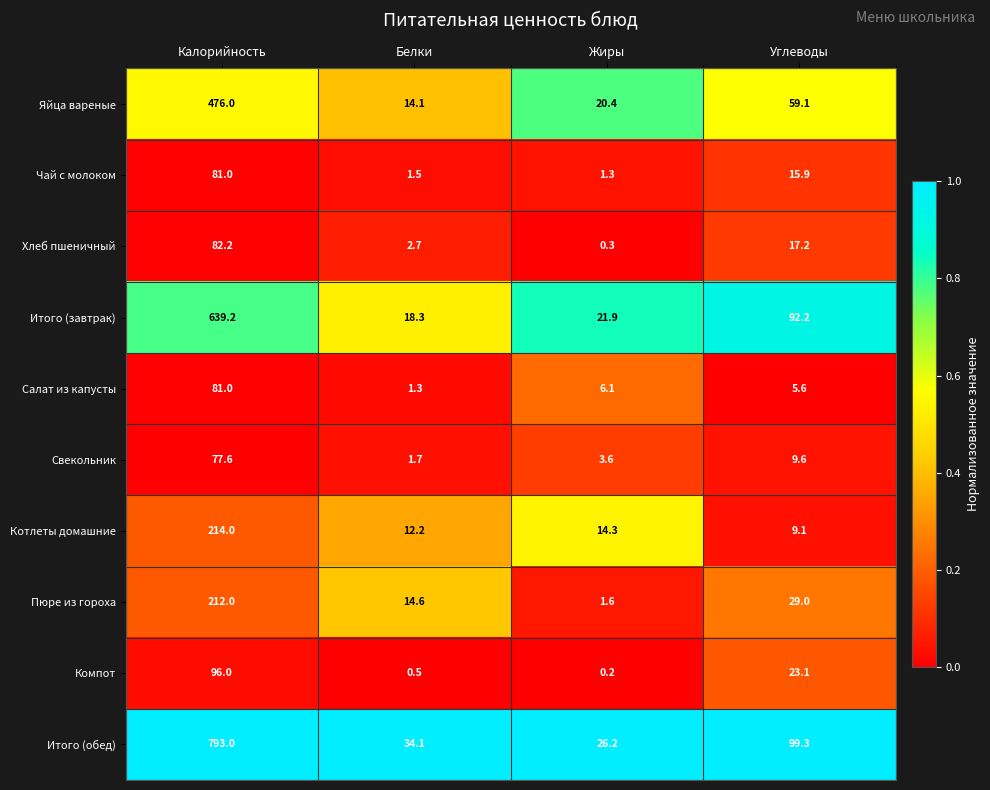

Which series changed the most between Калорийность and Углеводы?

Итого (обед)